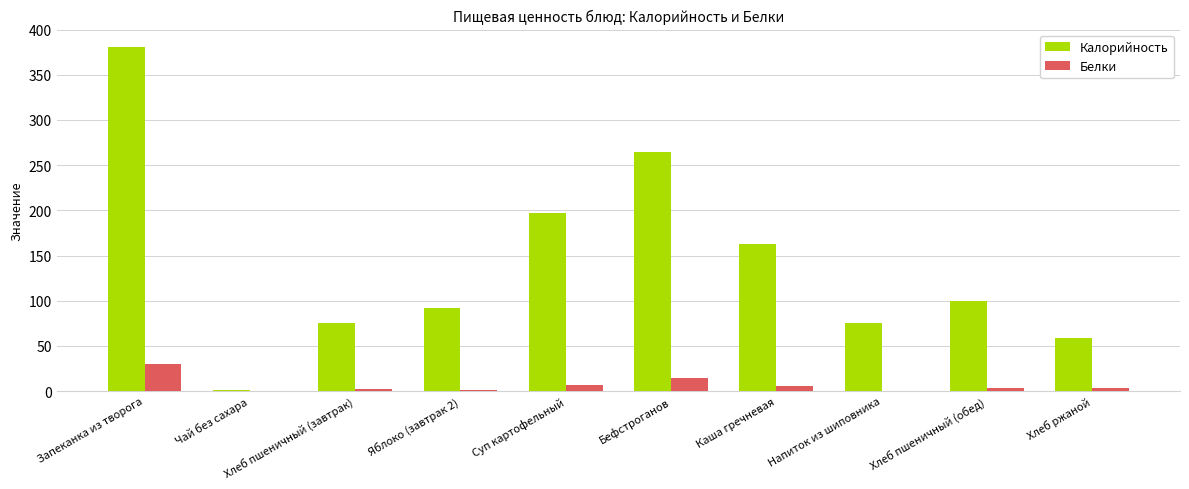

At which category is the sum across all series the highest?

Запеканка из творога